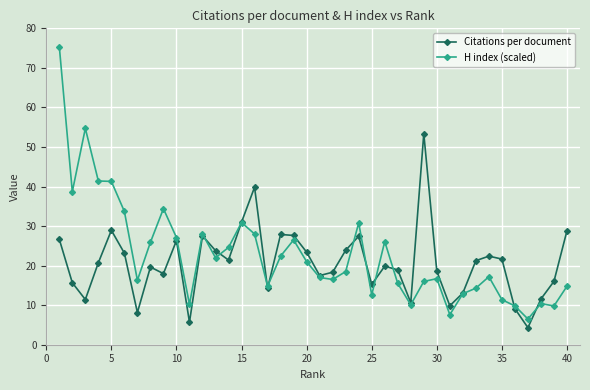

What are all the series names shown in the legend?

Citations per document, H index (scaled)